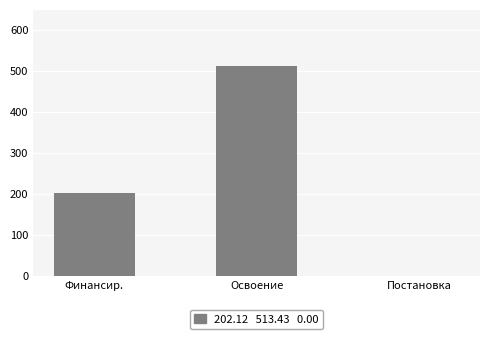

At which label is the value closest to 256?

Финансир.